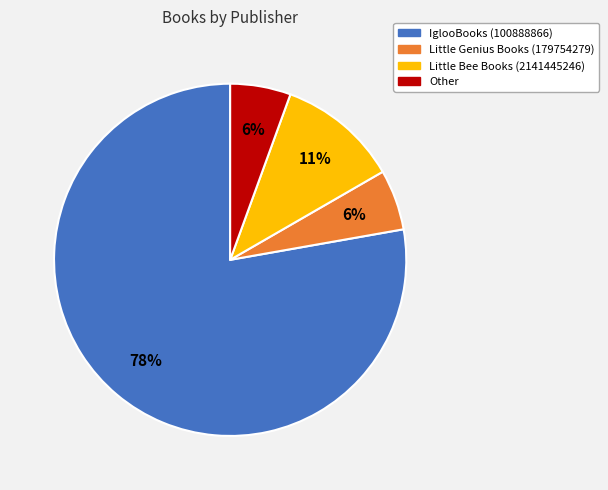

Which slice is the largest?

IglooBooks (100888866)